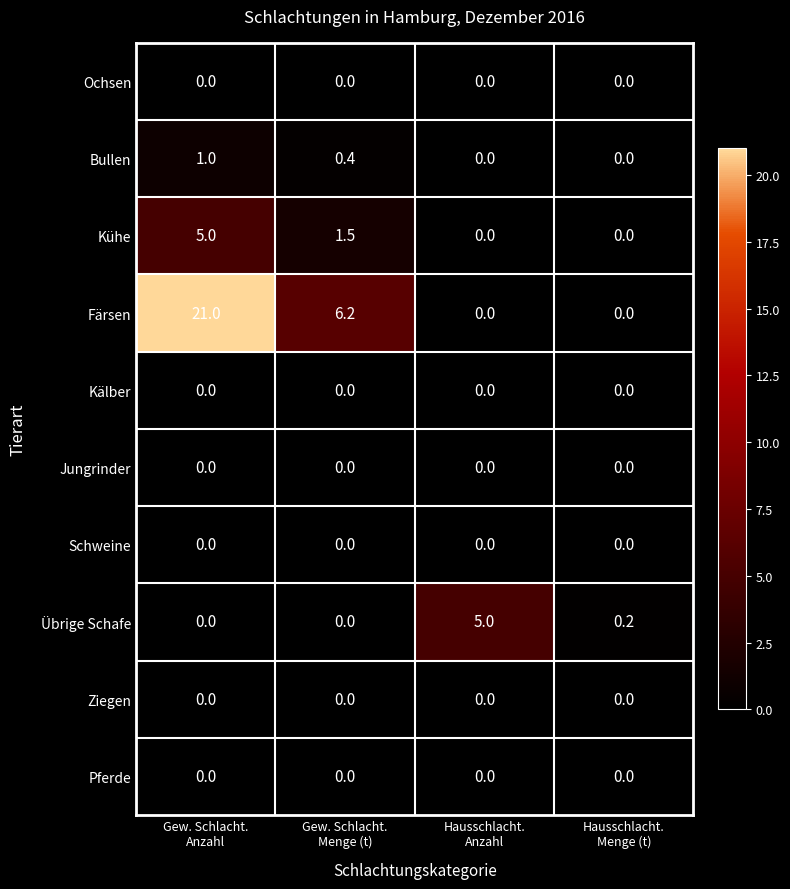

Which series has the largest total across all categories?

Färsen